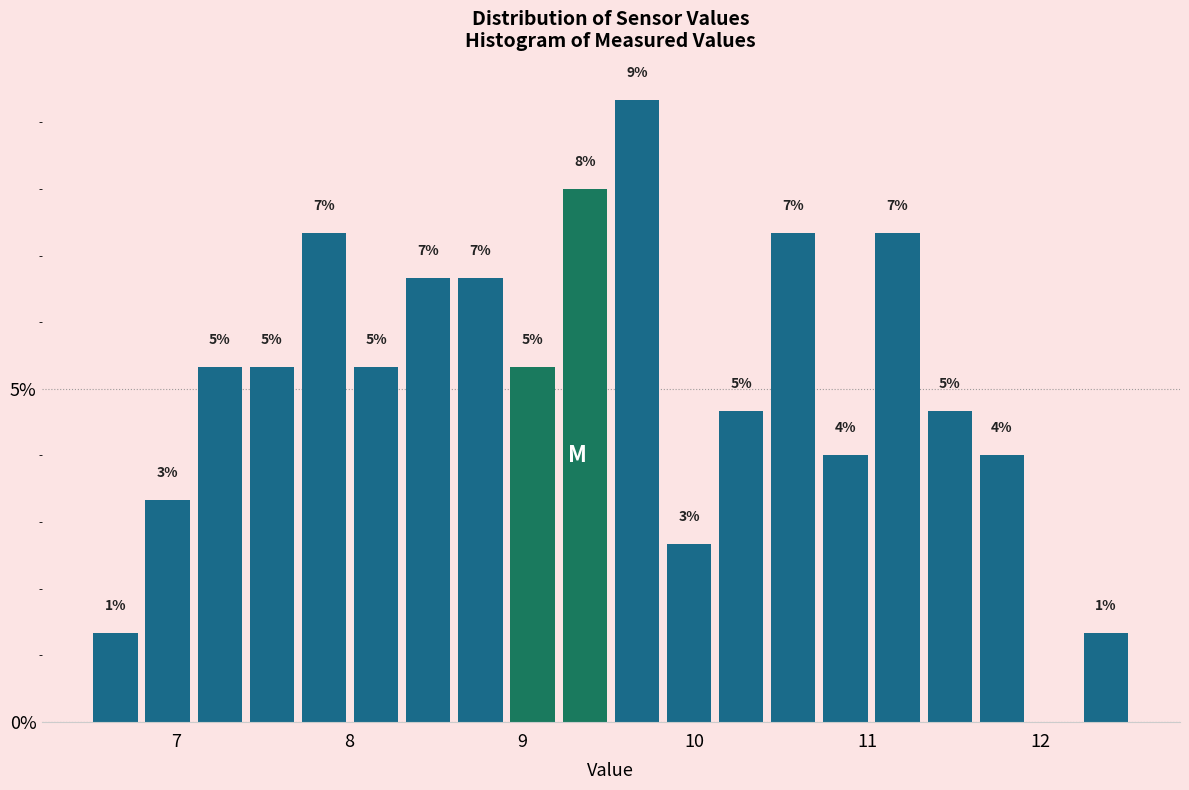

Around what value on the x-axis is the tallest bar? Give the approximate position of its centre, as read against the axis.

9.7